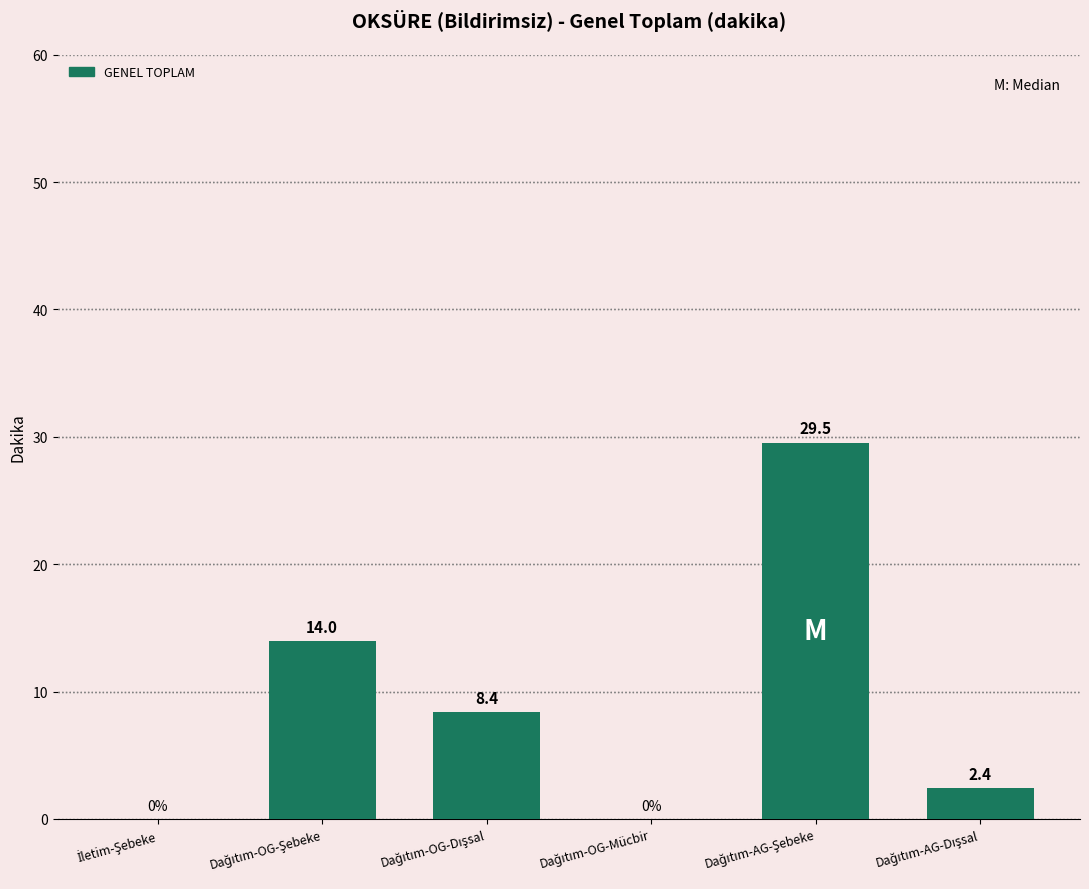

What is the maximum value shown in the chart?

29.5